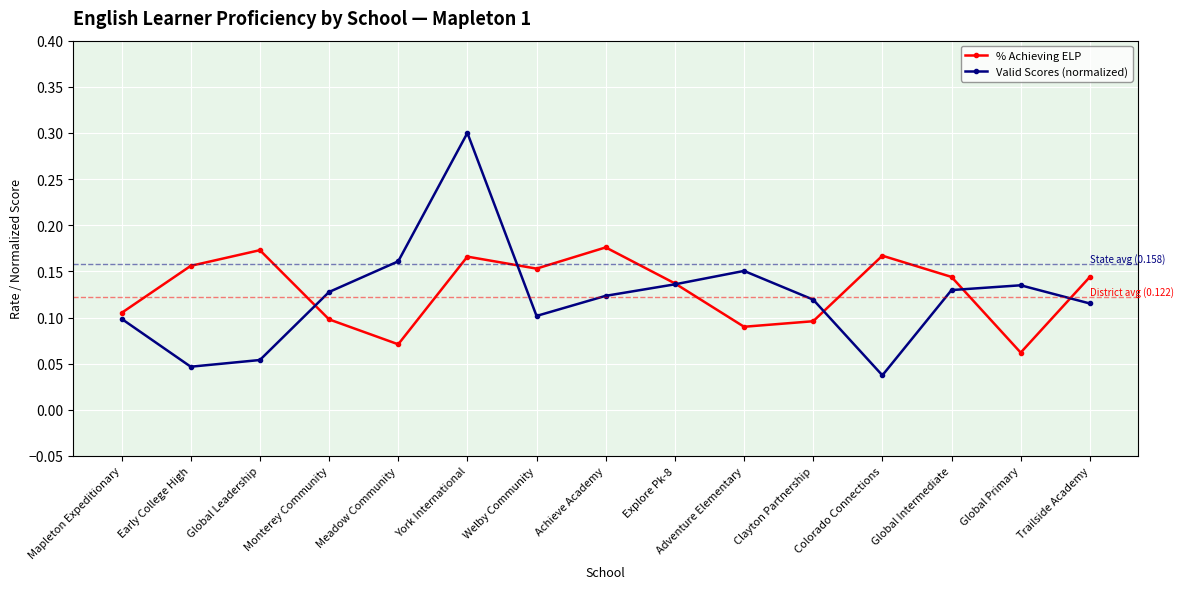

What are all the series names shown in the legend?

% Achieving ELP, Valid Scores (normalized)